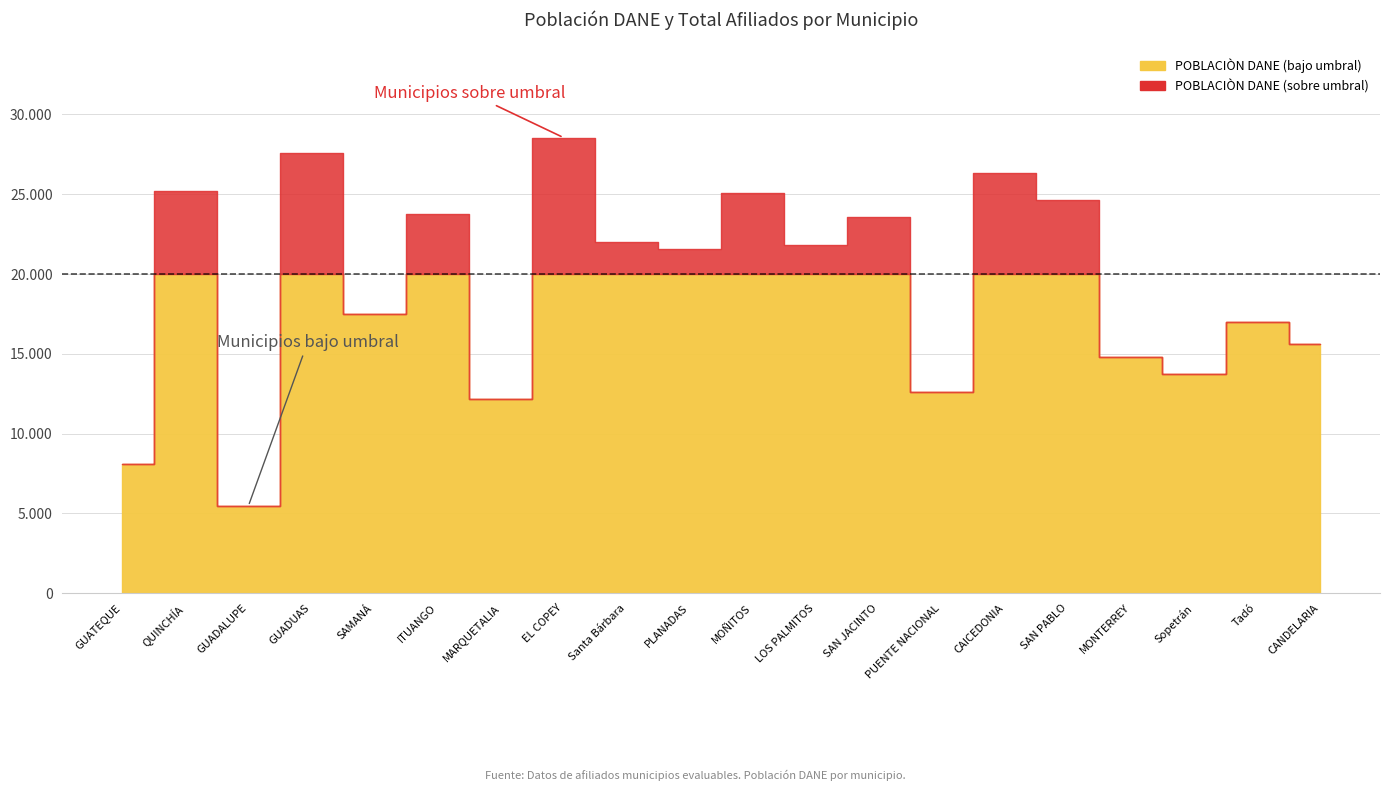

What position from the right is MARQUETALIA?

14